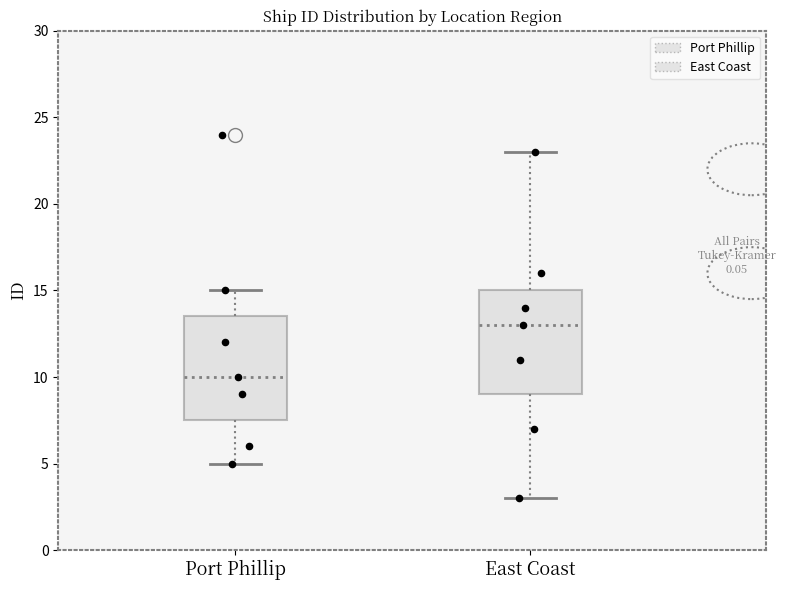

Reading left to right, transcribe this box plot: for each box, give where its median line is, the range the box spans, and where its two whiskers end, as read against the y-axis. The values are not printed on the chart, so give them approximately, as read against the axis.

Port Phillip: median 10.0, box 7.5 to 13.5, whiskers 5.0 to 15.0
East Coast: median 13.0, box 9.0 to 15.0, whiskers 3.0 to 23.0